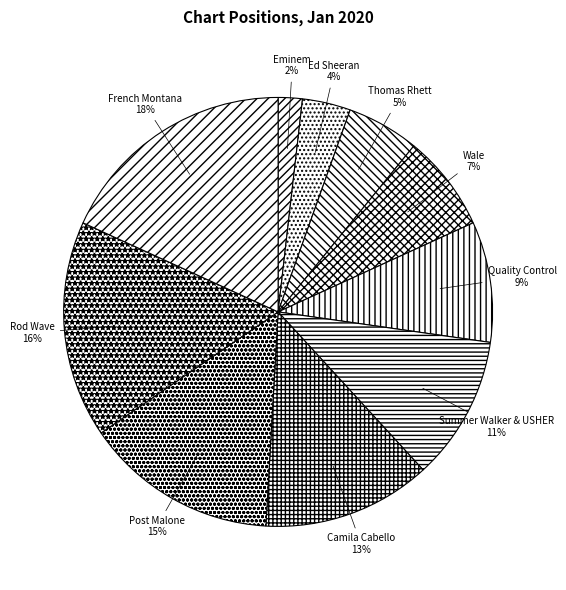

Rank the categories by value from lowest to highest.

Eminem, Ed Sheeran, Thomas Rhett, Wale, Quality Control, Summer Walker & USHER, Camila Cabello, Post Malone, Rod Wave, French Montana